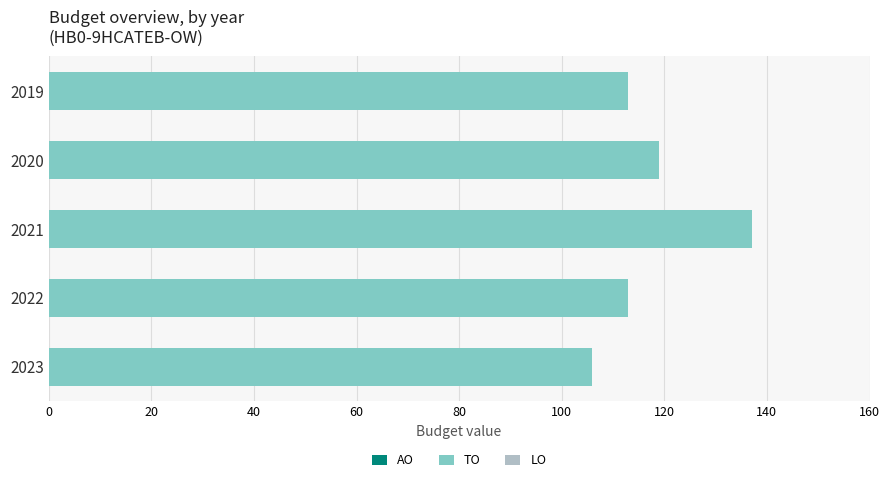

The chart shows a value of 113 at 2019. True or false?

True